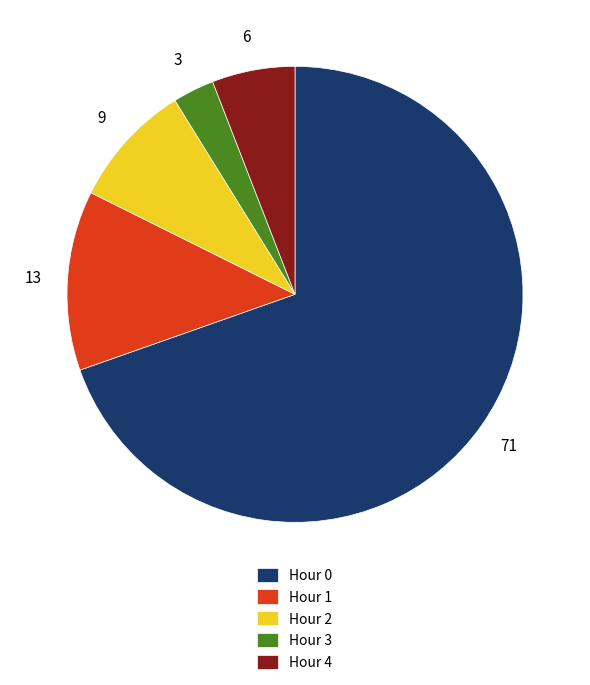

Does Hour 1 account for over 50% of the chart?

No